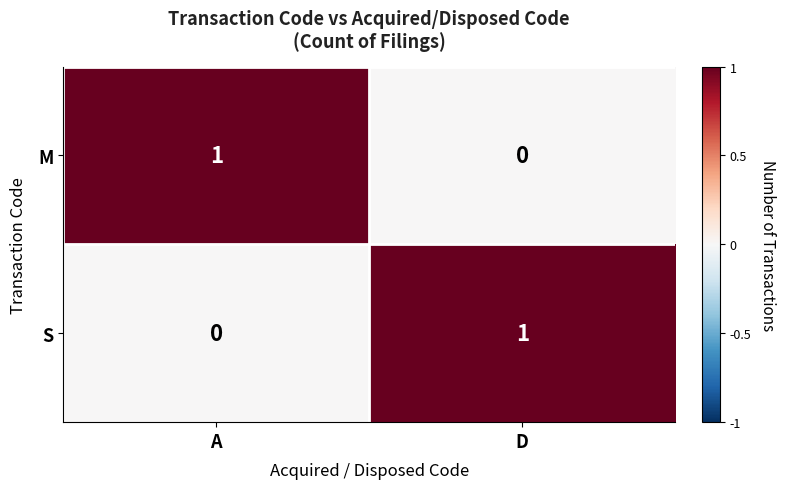

The S series shows 1 at A. True or false?

False